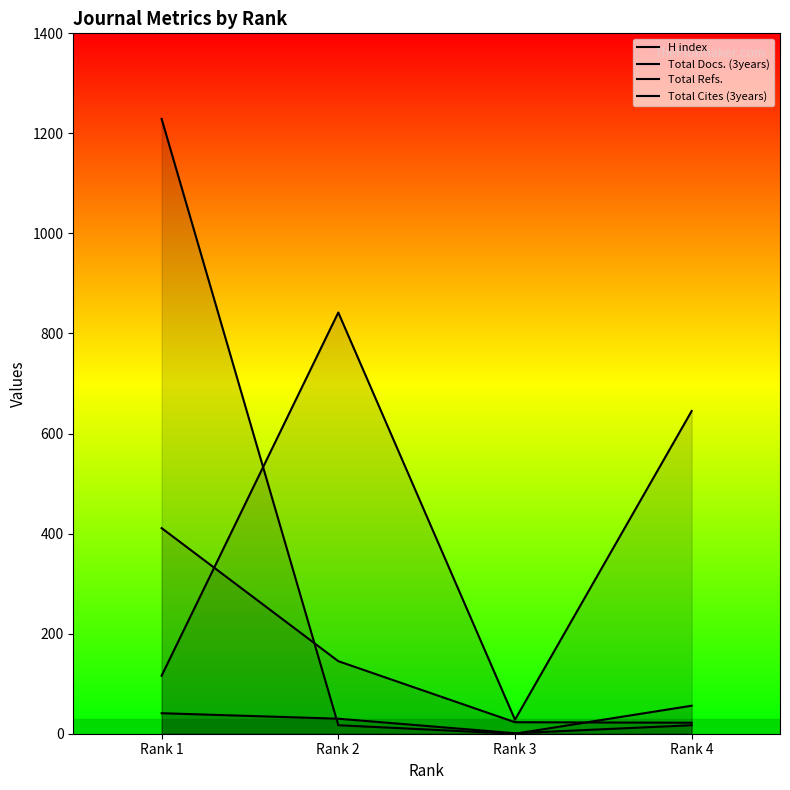

What is the average value of the H index series?

150